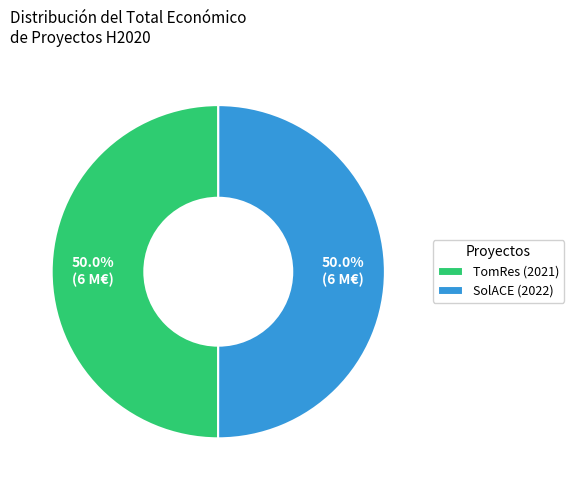

Approximately how many times larger is the value at TomRes (2021) compared to SolACE (2022)?

1.0